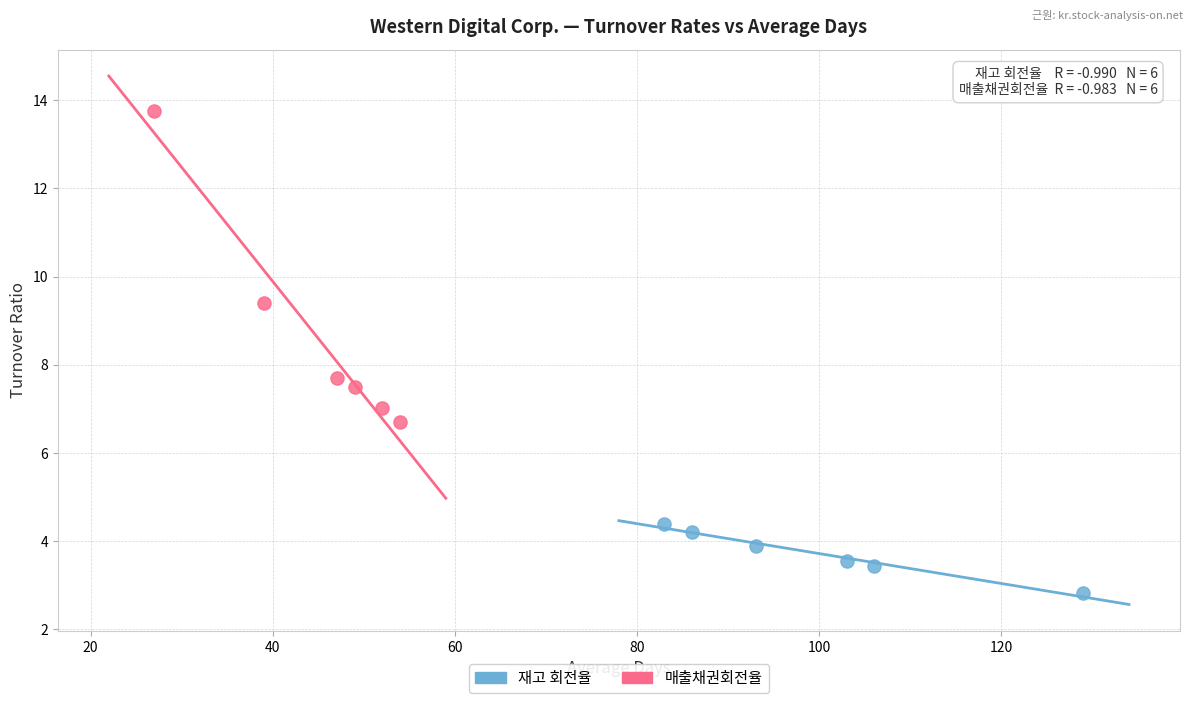

Which series contains the lowest Y value?

재고 회전율